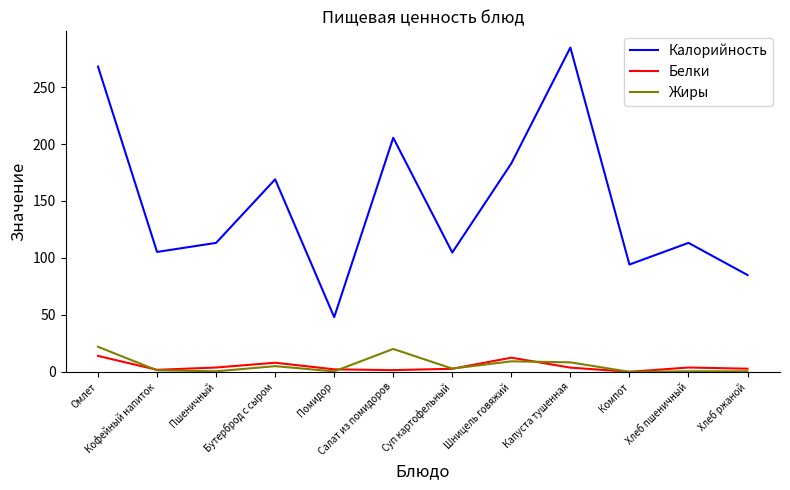

What is the difference between the Жиры values at Капуста тушенная and Бутерброд с сыром?

3.3